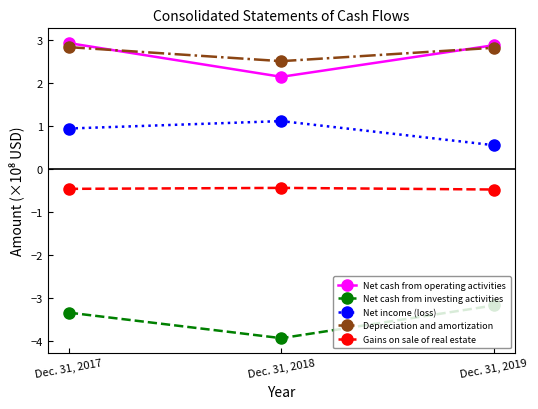

What is the greatest value displayed?

2.9